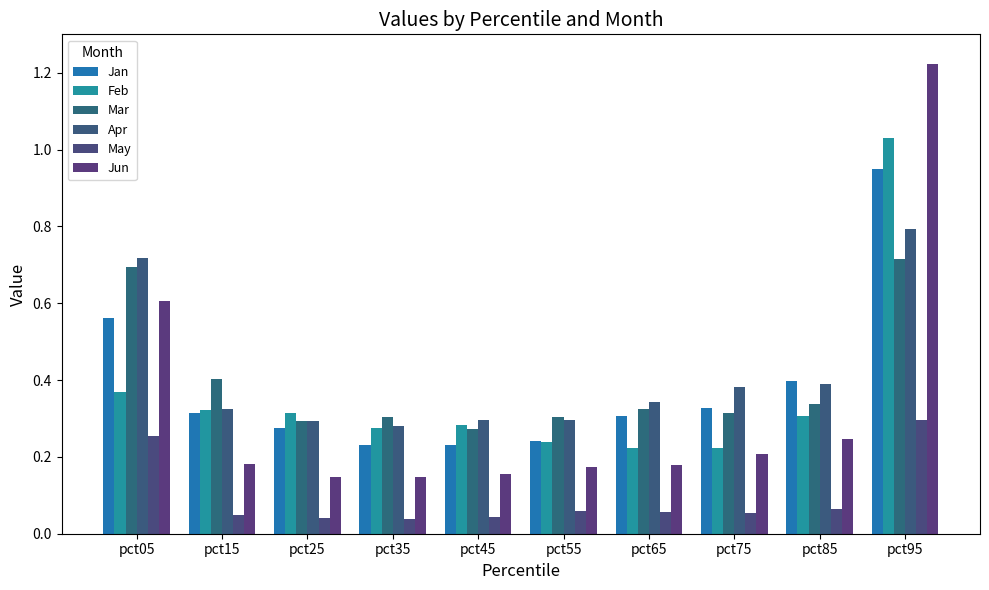

True or false: Feb has a value of 0.3 at pct25.

True